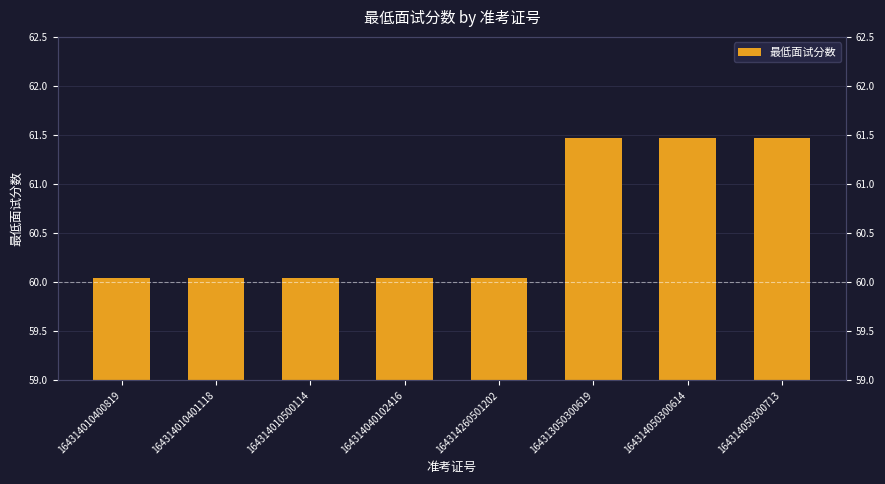

What is the smallest value displayed?

60.0